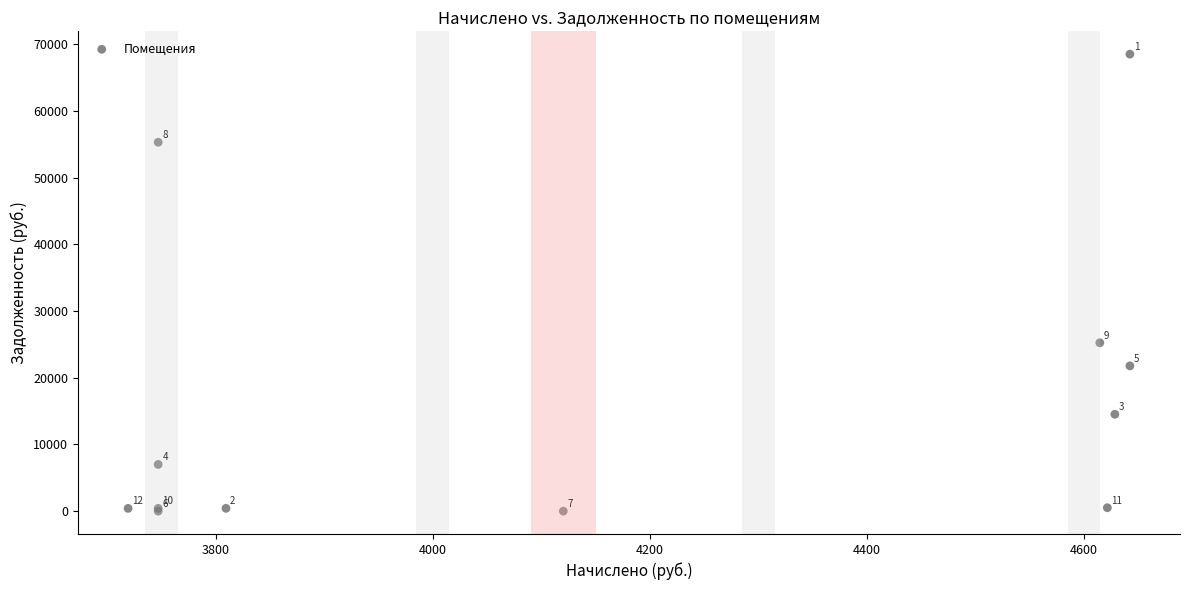

What Y value in the scatter plot is closest to 34253?

25241.8